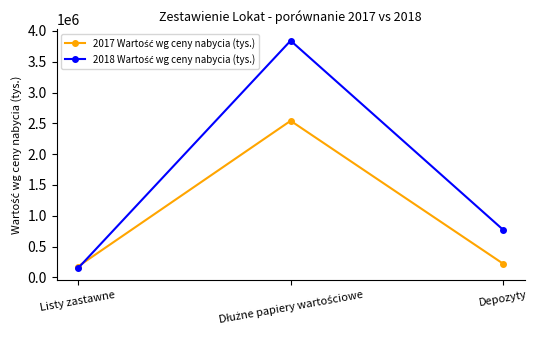

What is the minimum value shown in the chart?

147007